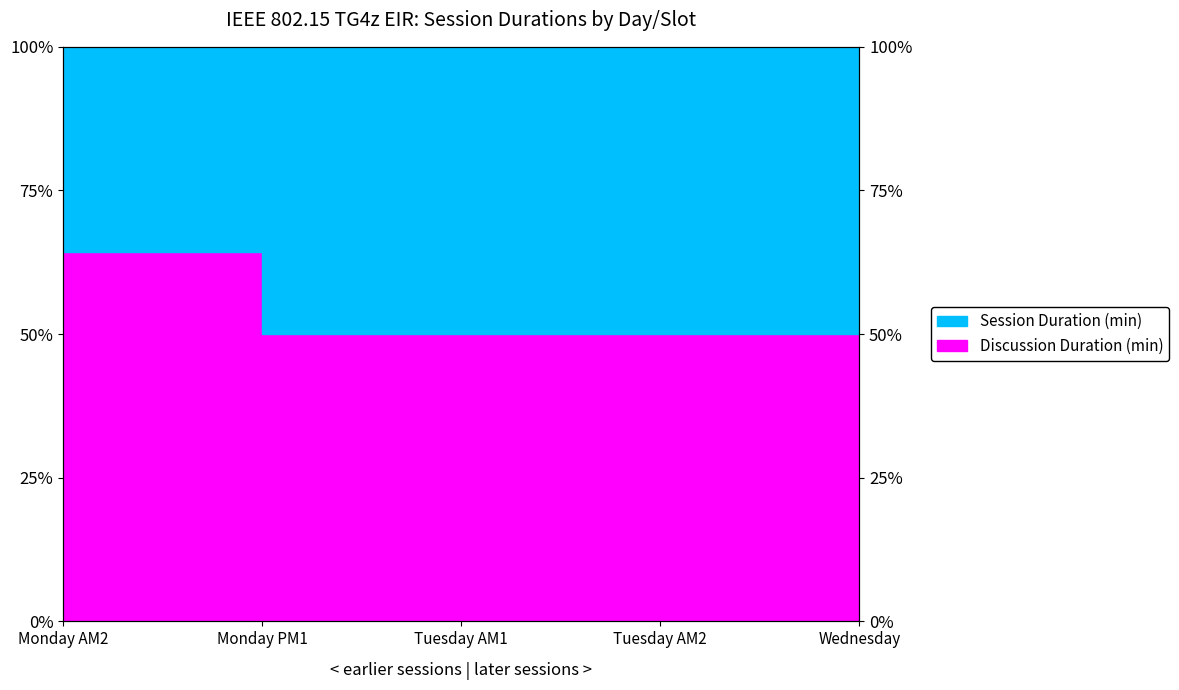

What is the label of the 4th point from the right?

Monday PM1